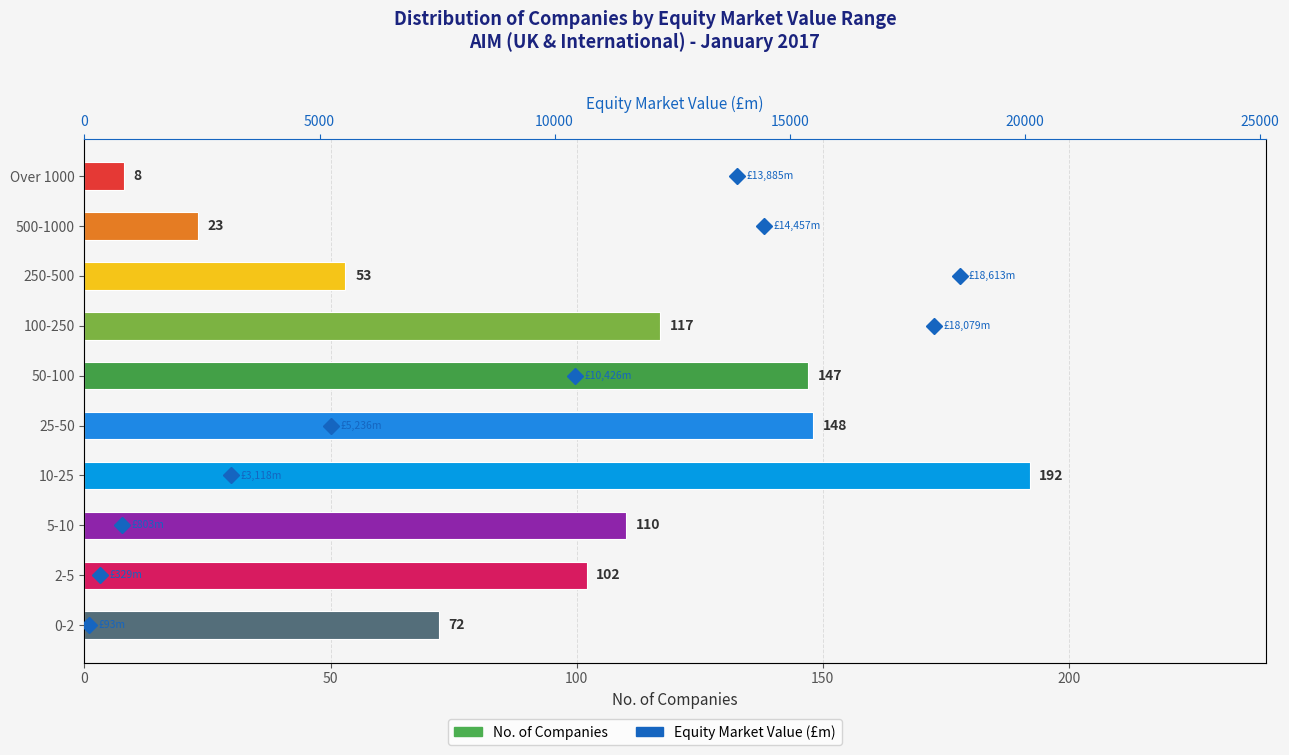

How many groups of bars are there?

10